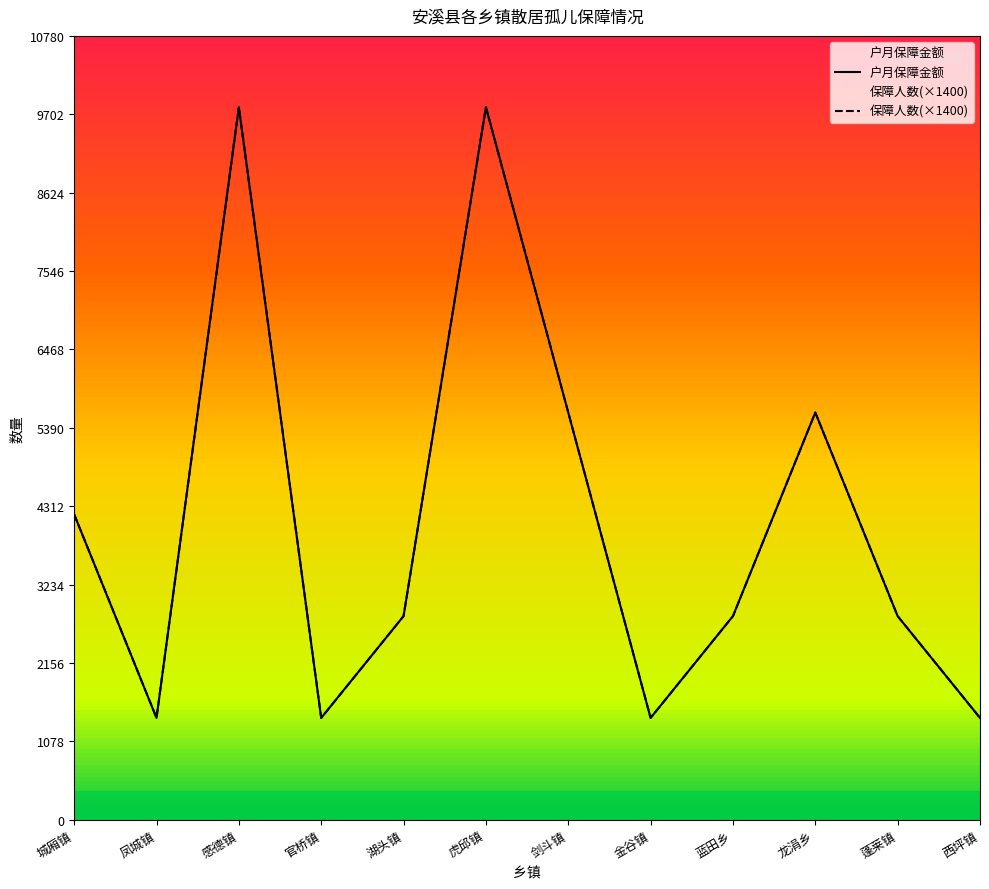

What is the minimum value shown in the chart?

1400